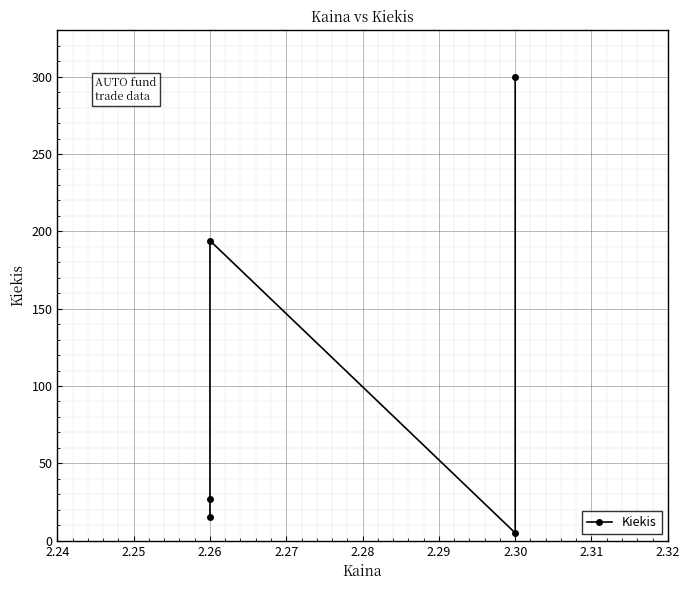

How many interior local peaks (higher than both neighbors) does the data have?

1